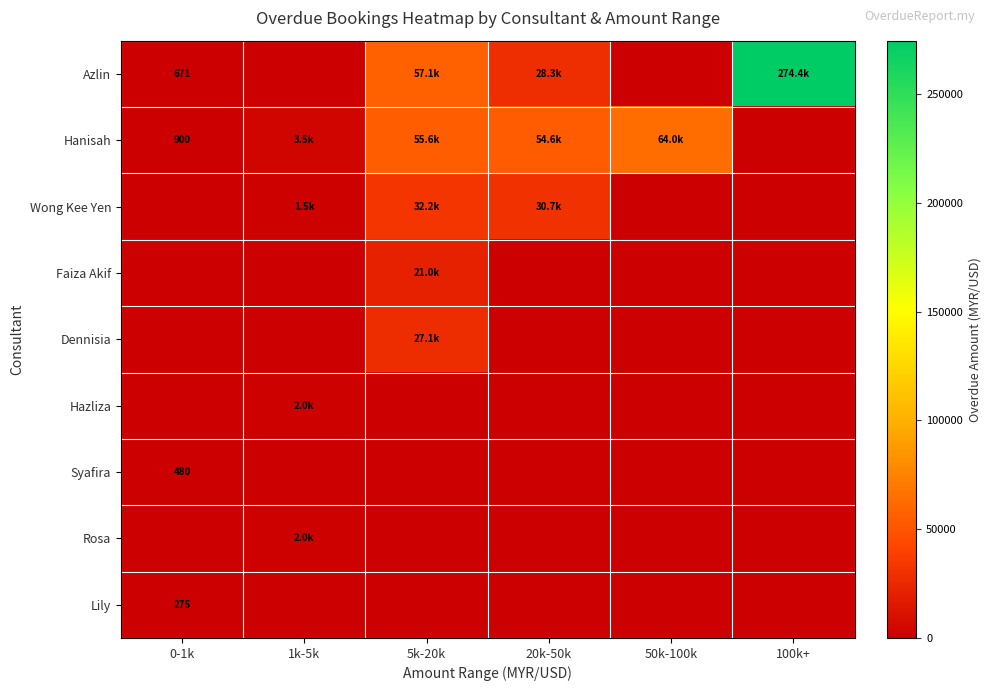

What is the maximum value shown in the chart?

274441.4